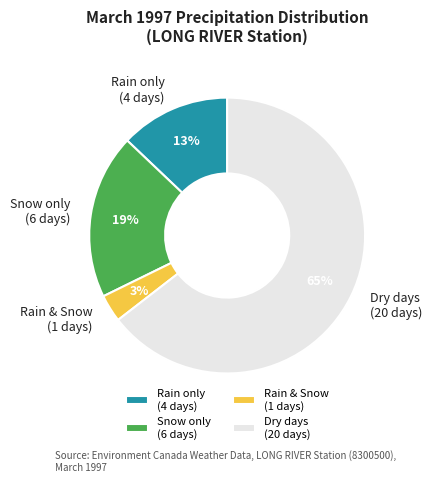

Which category has the biggest portion of the pie?

Dry days (20 days)